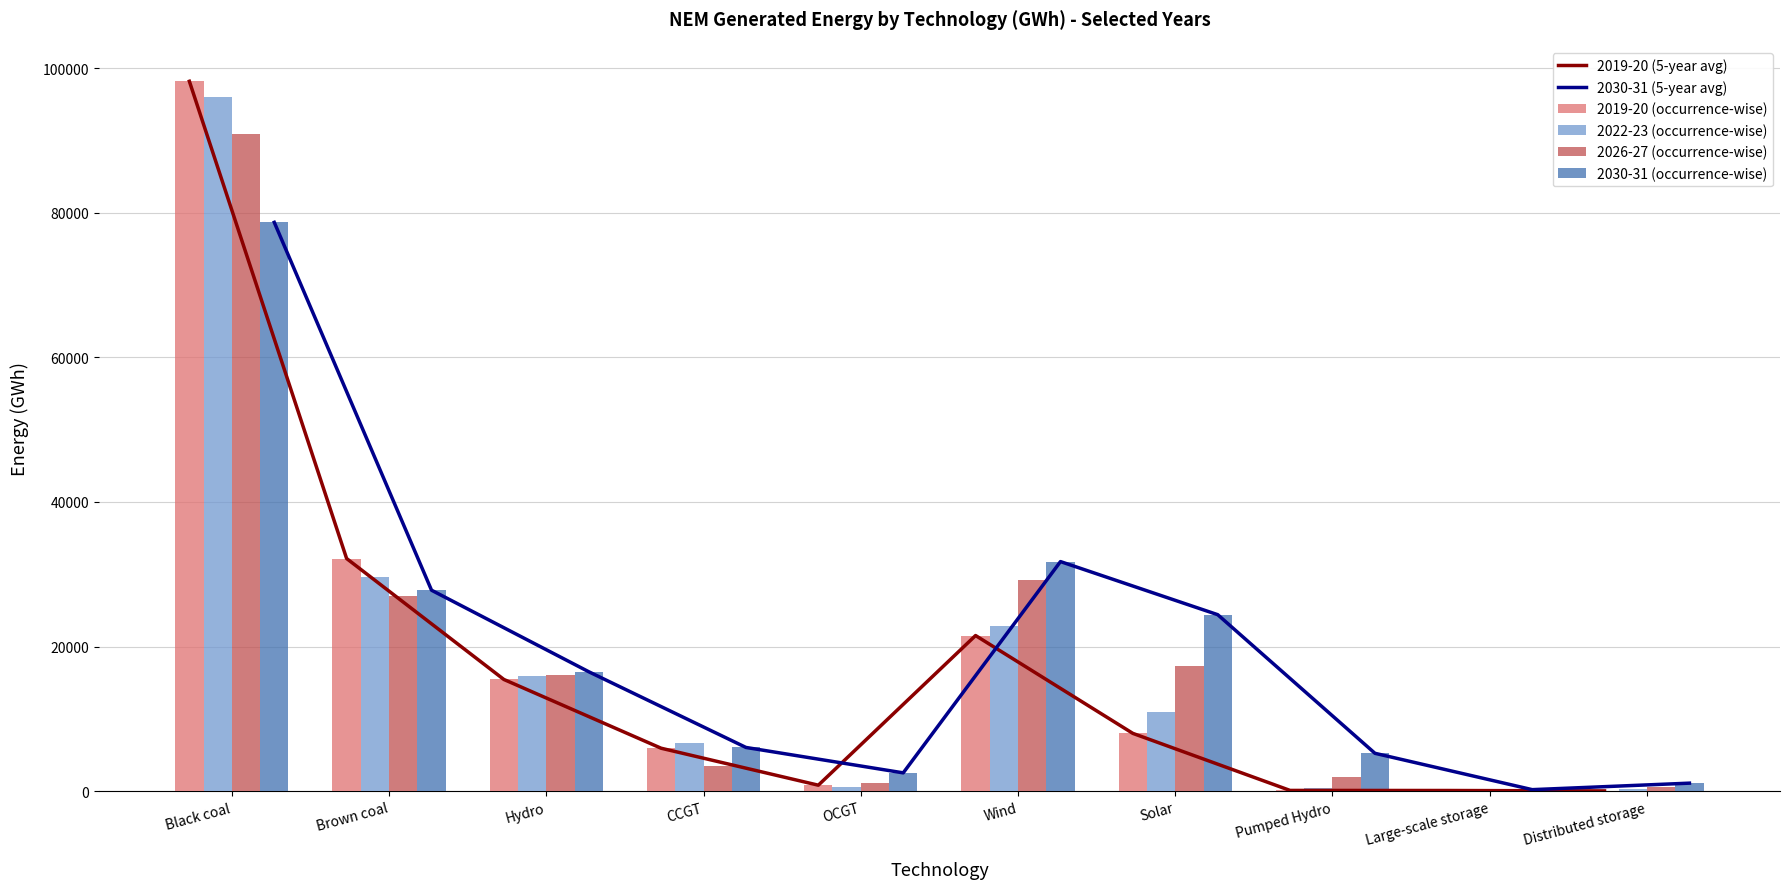

What value does the 2019-20 (5-year avg) series have at Wind?

21521.4